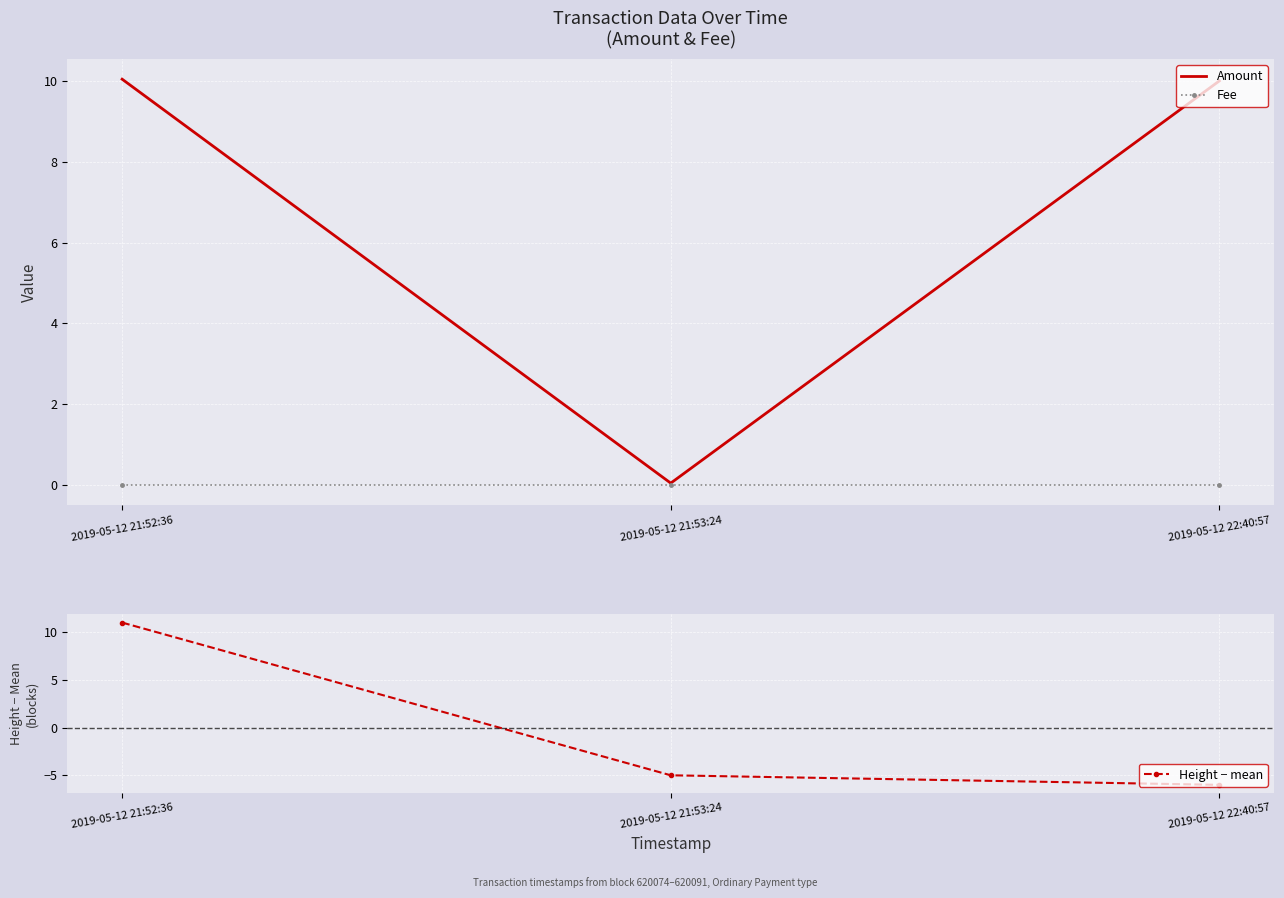

Is the value of Fee at 2019-05-12 21:52:36 greater than the value of Amount at 2019-05-12 22:40:57?

No